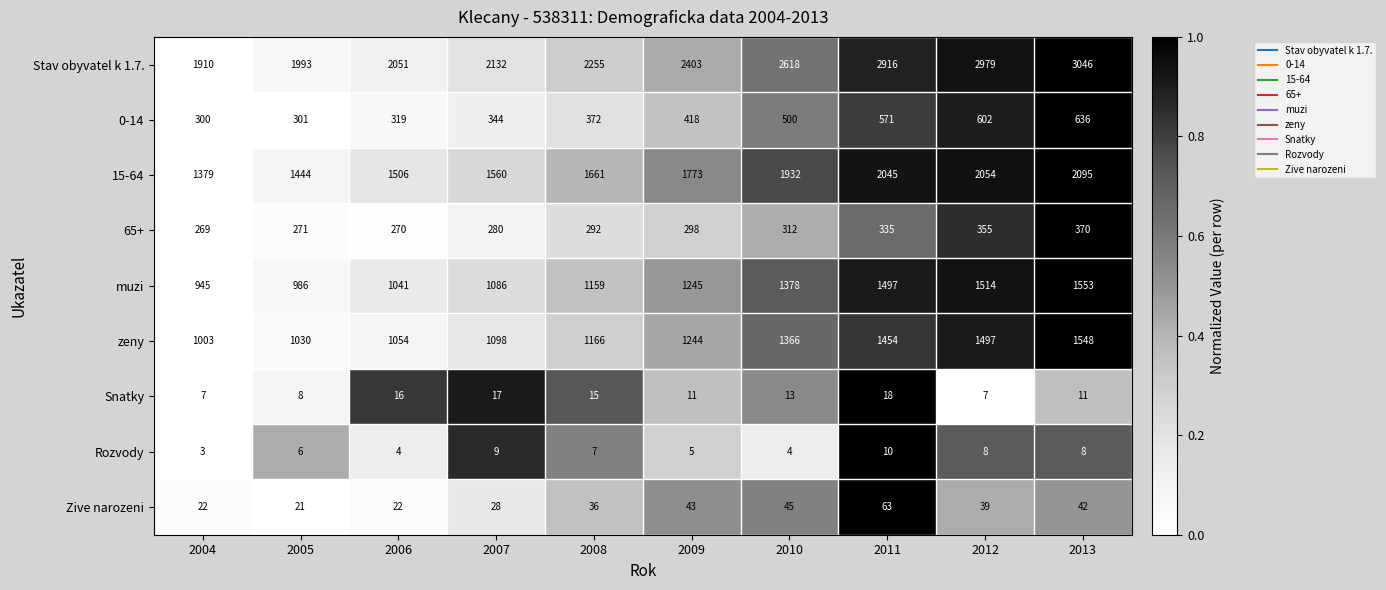

What is the difference between the second highest and second lowest values in the 0-14 series?

301